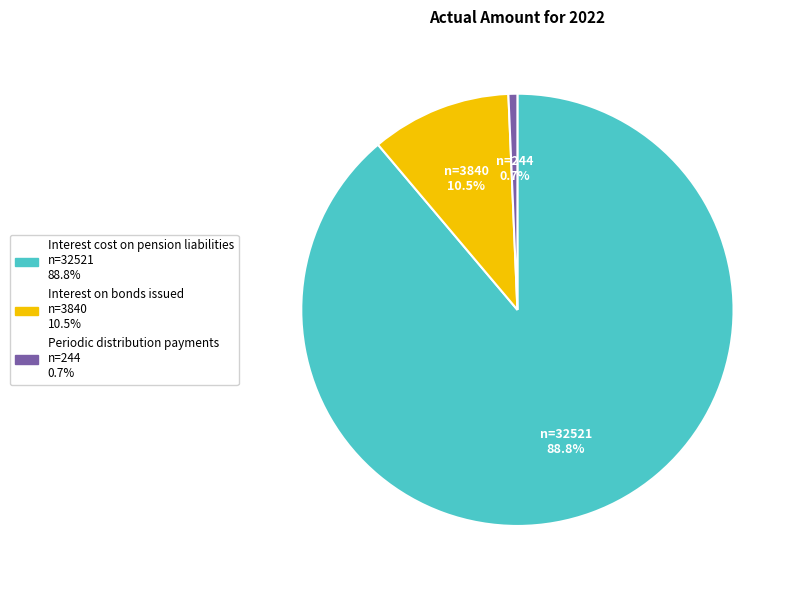

To the nearest percent, what is the difference between the Interest cost on pension liabilities and Periodic distribution payments slice percentages?

88%